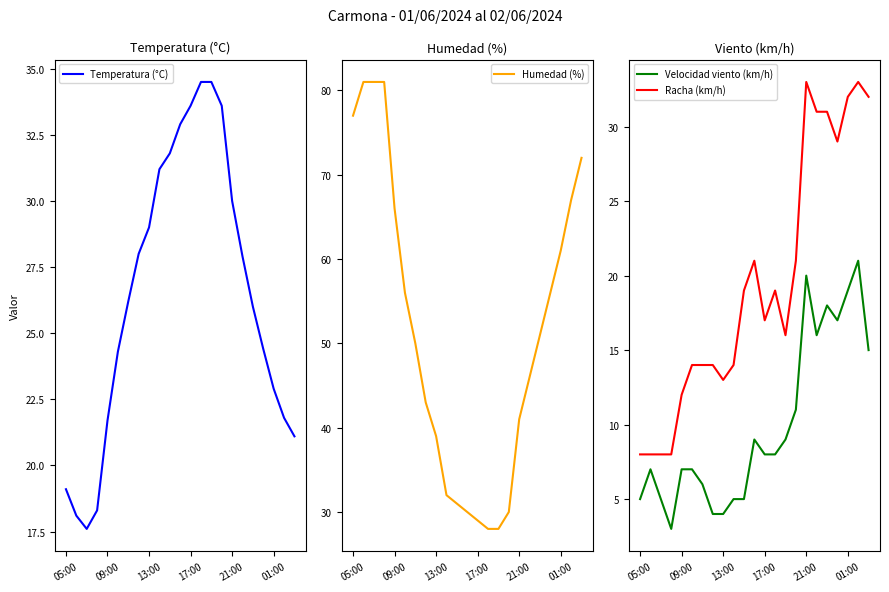

What is the label of the 1st point from the left?

05:00